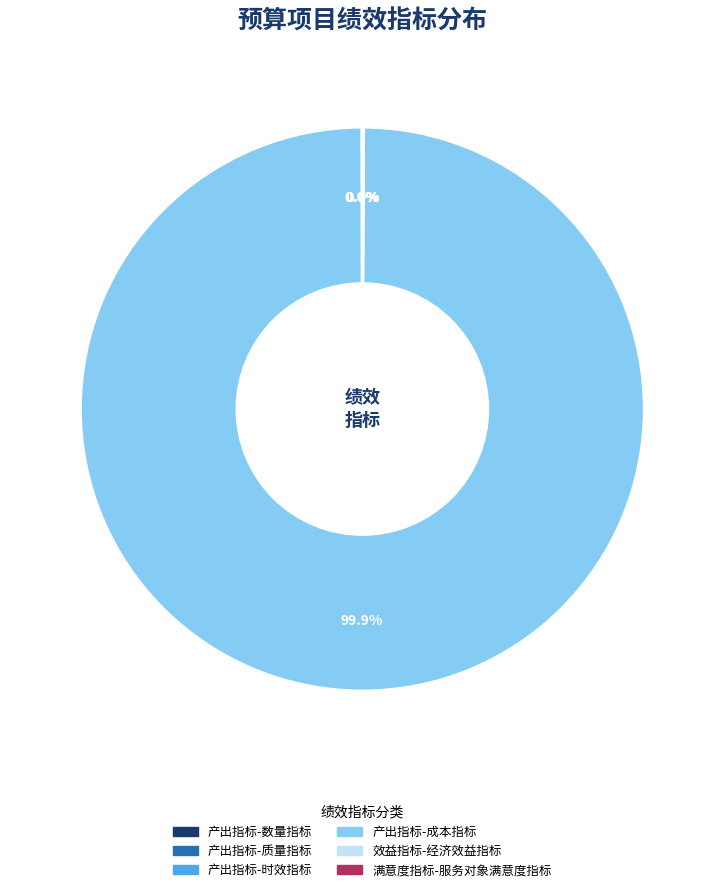

What is the largest slice in the pie chart?

产出指标-成本指标